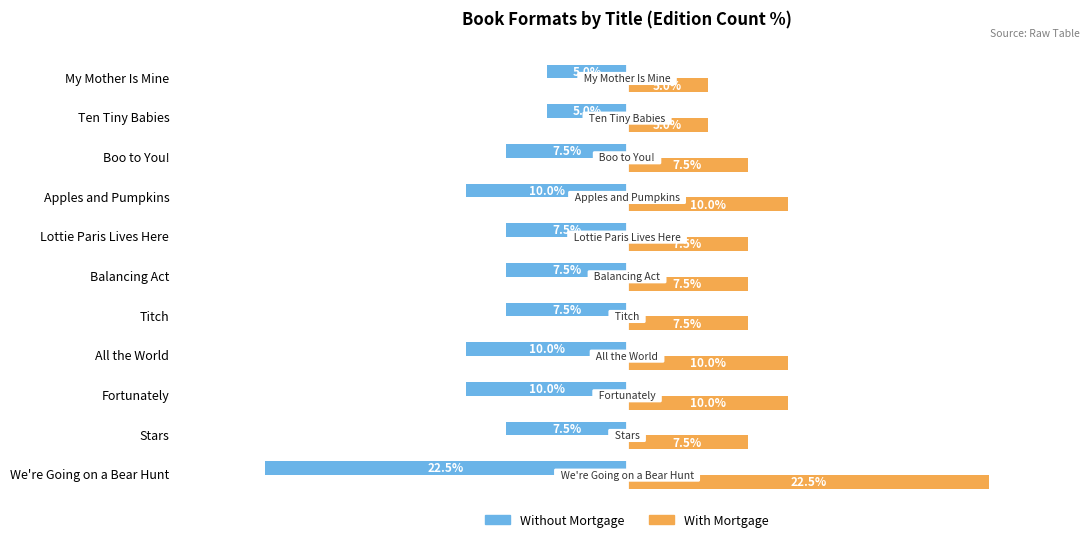

Rank the series by their average value, from lowest to highest.

Without Mortgage, With Mortgage